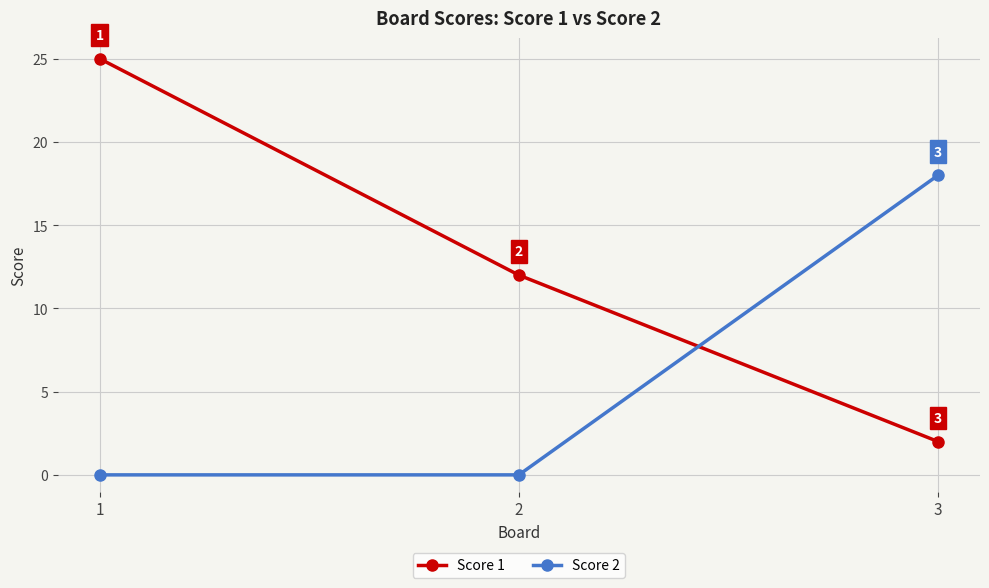

Rank the series by their average value, from lowest to highest.

Score 2, Score 1